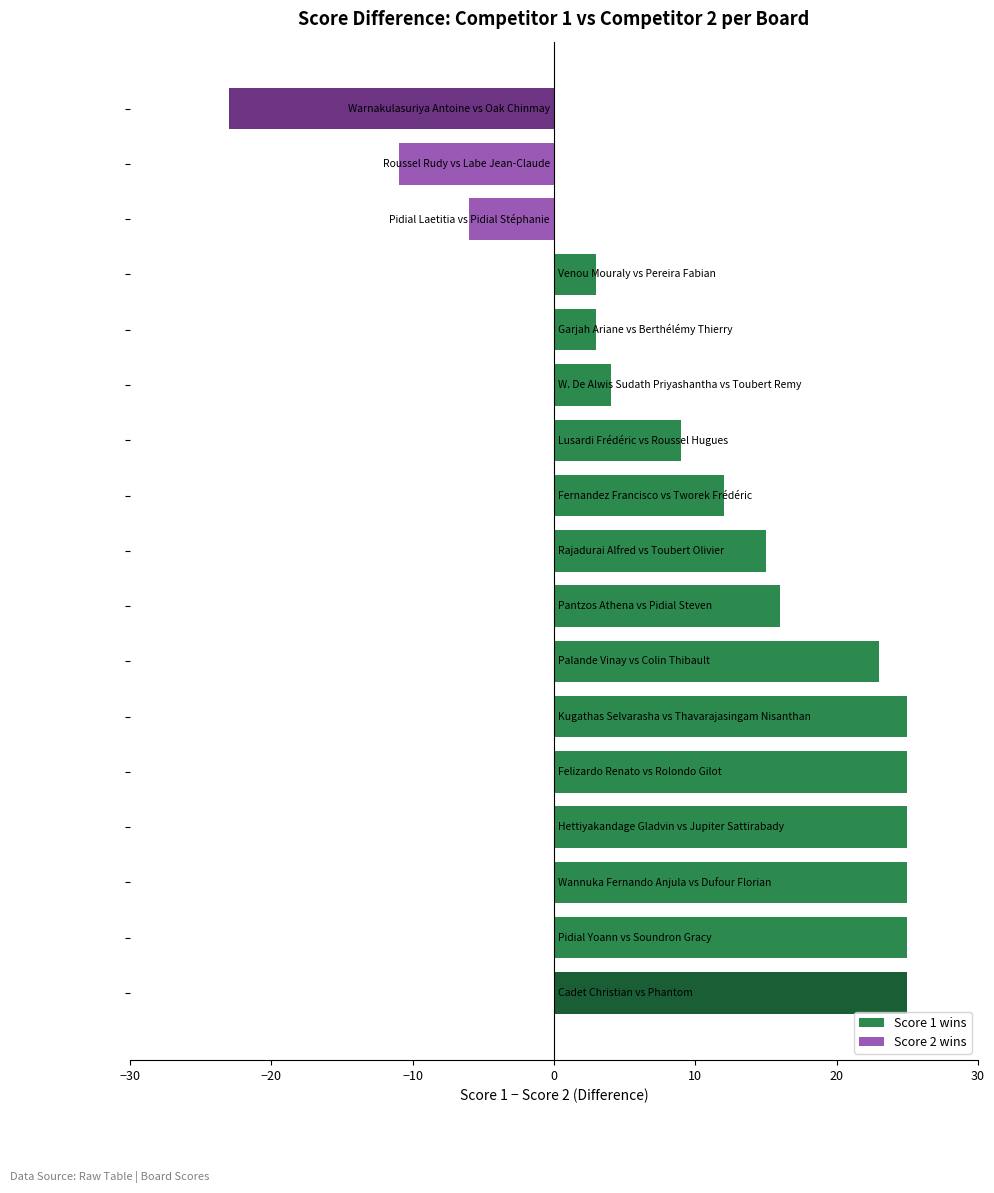

What is the maximum value shown in the chart?

25